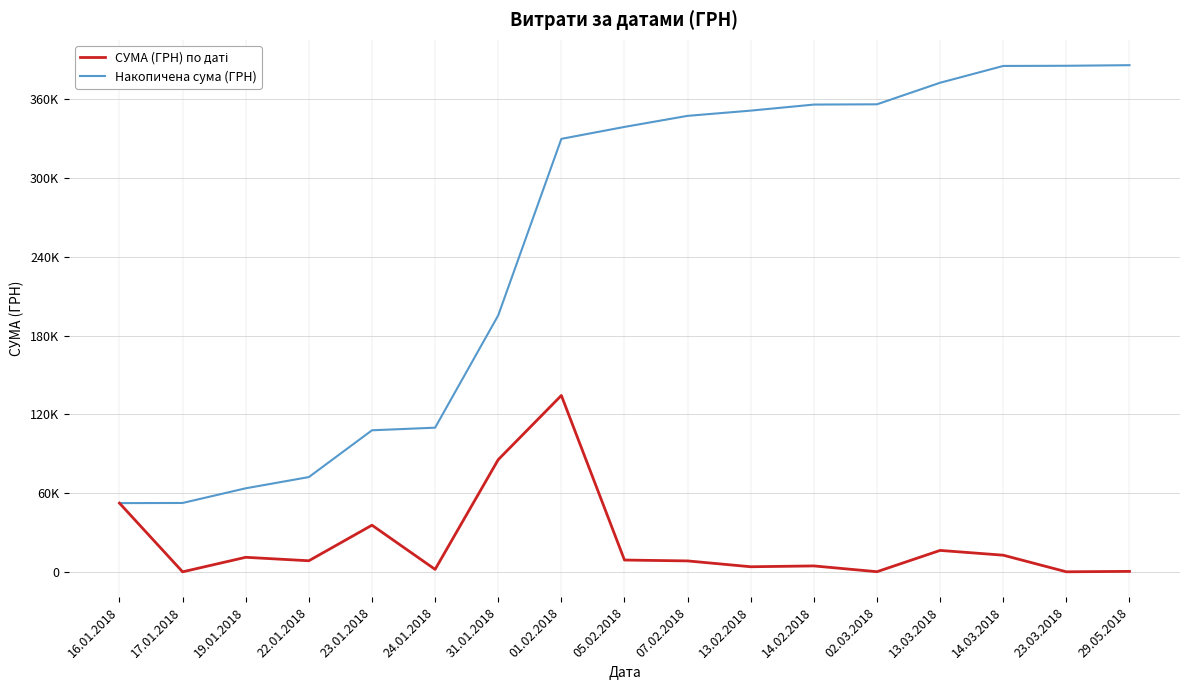

True or false: Накопичена сума (ГРН) and СУМА (ГРН) по даті intersect in this chart.

False